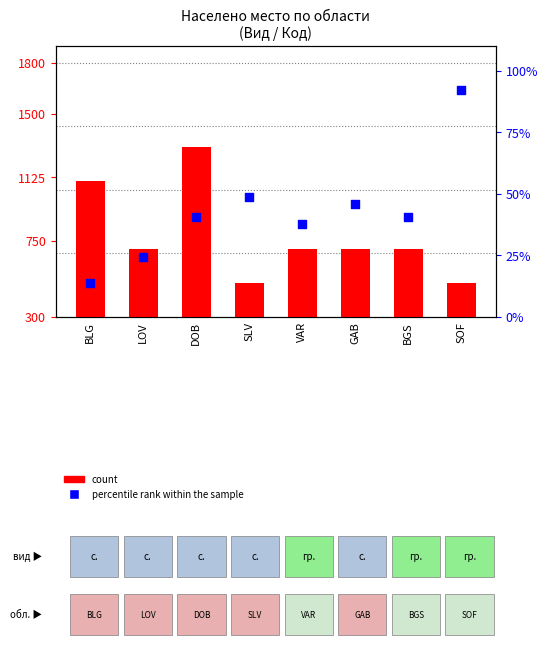

Which series contains the highest Y value?

count